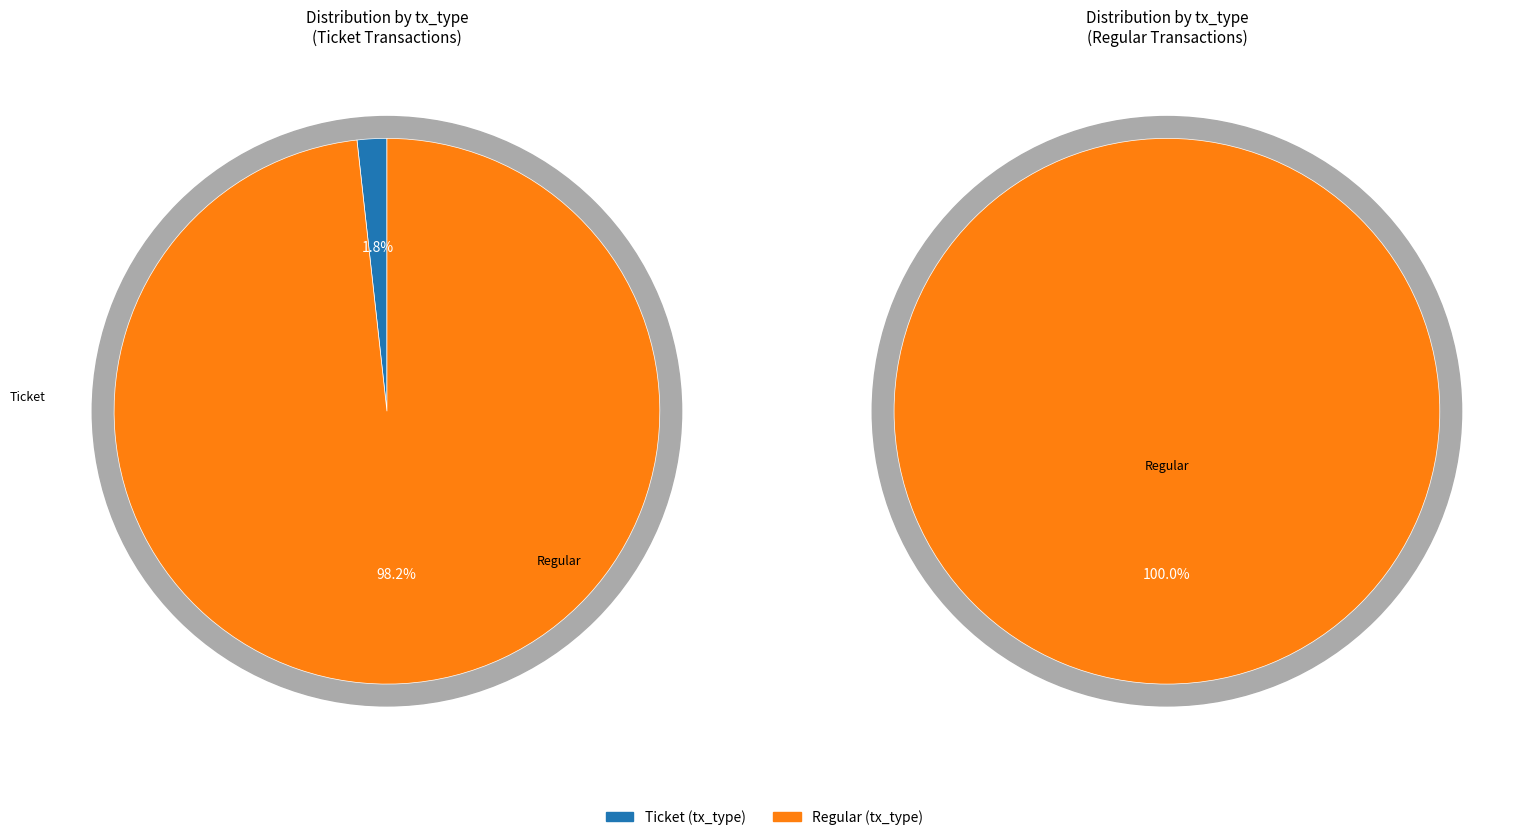

Is the sum of Ticket (io_index=0) and Regular (io_index=56) greater than half?

Yes